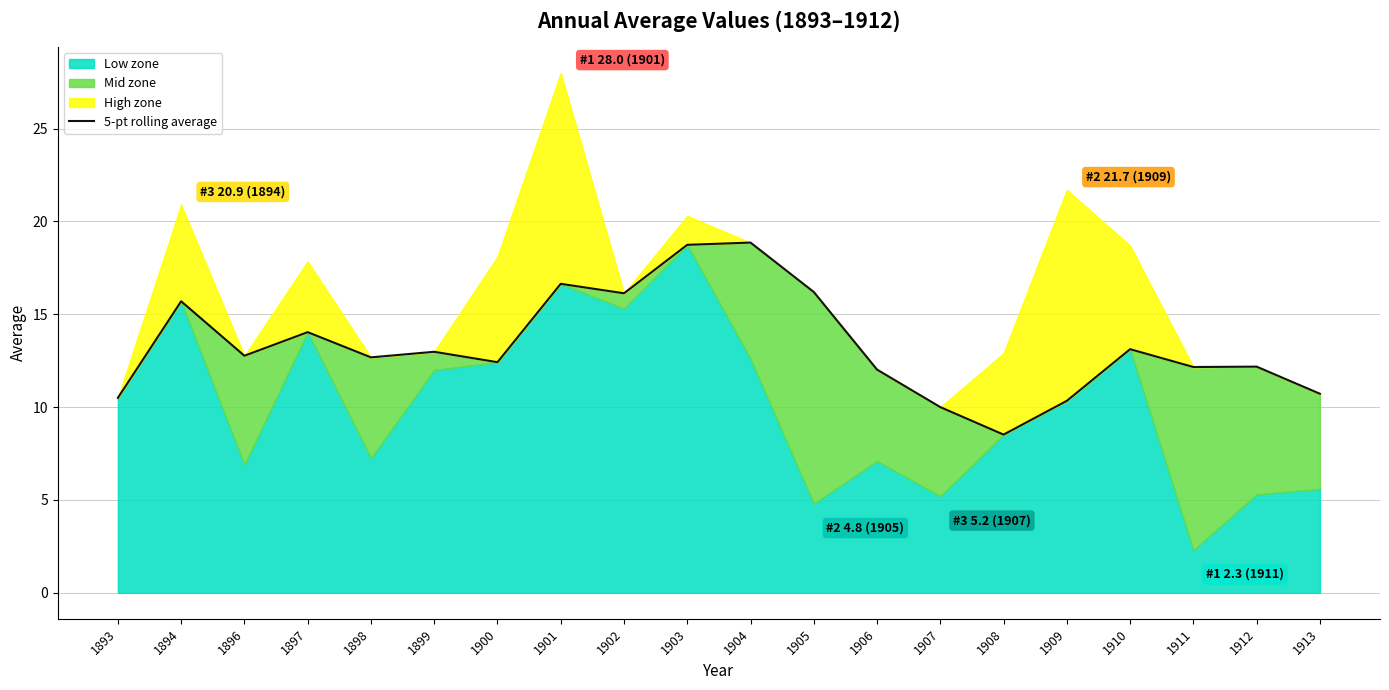

Which has a higher value, 1907 or 1899?

1899